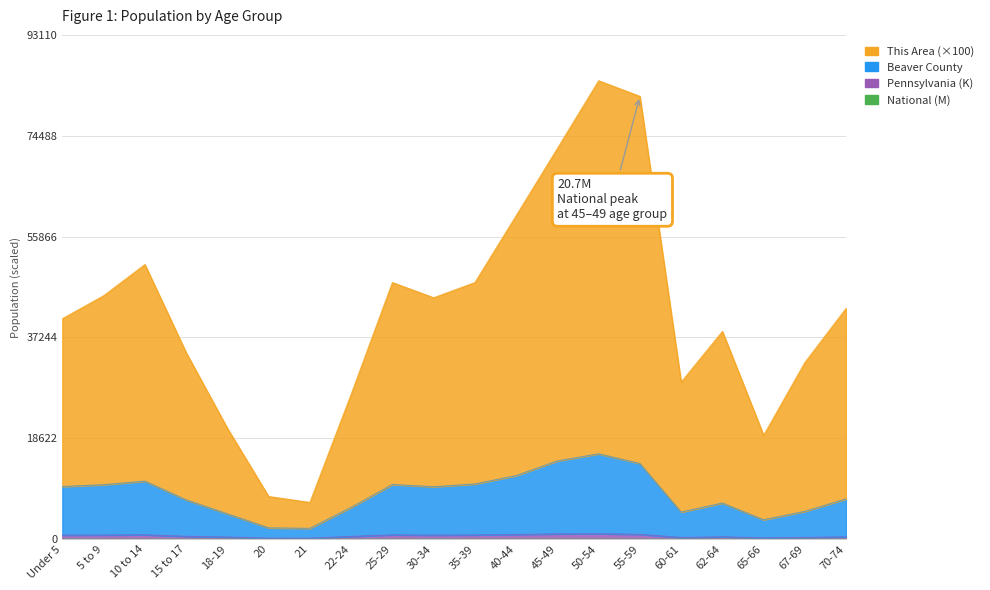

Rank the categories by Pennsylvania value from lowest to highest.

21, 20, 65-66, 60-61, 67-69, 18-19, 70-74, 62-64, 22-24, 15 to 17, 30-34, Under 5, 5 to 9, 35-39, 25-29, 10 to 14, 40-44, 55-59, 45-49, 50-54